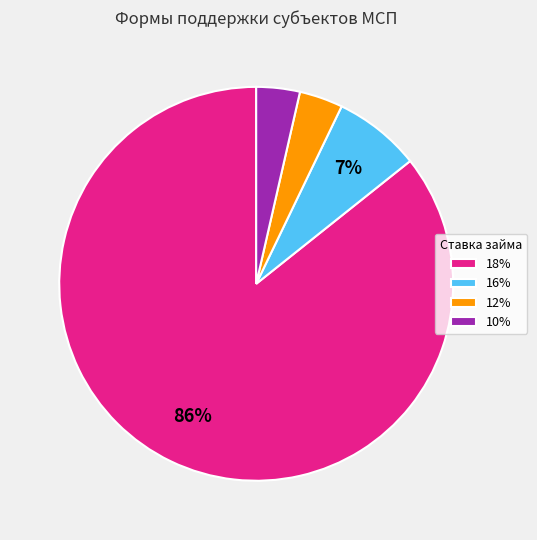

Count the number of slices in the pie.

4